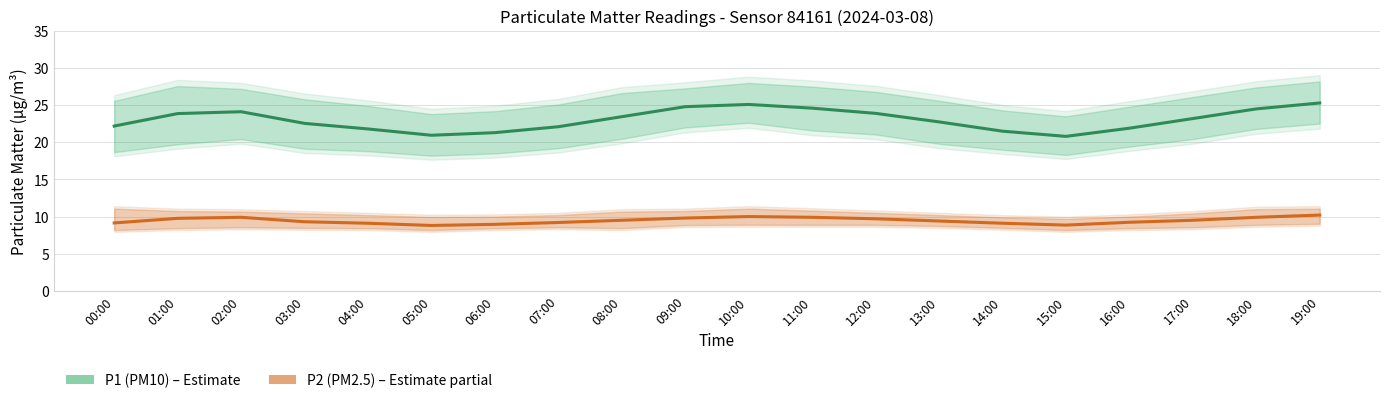

What is the average value of the P2 (PM2.5) series?

9.5